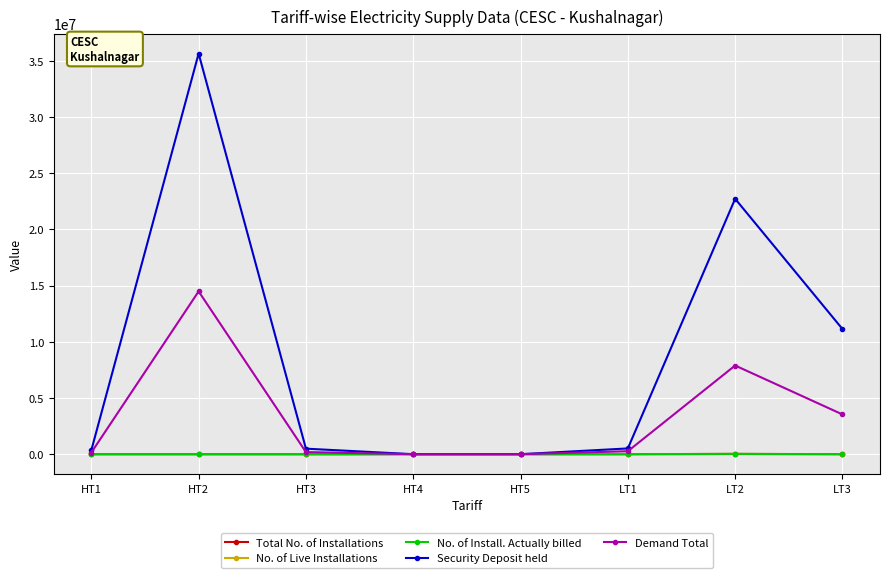

At which label is Demand Total closest to 7245913?

LT2